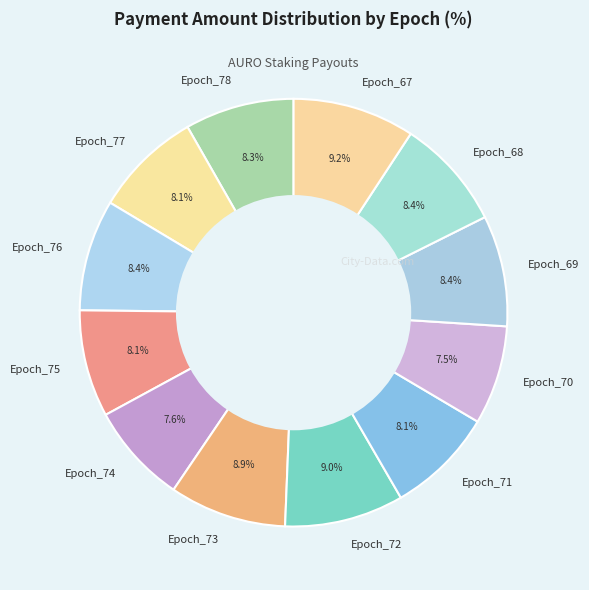

The Epoch_71 slice represents 1% of the pie. True or false?

False